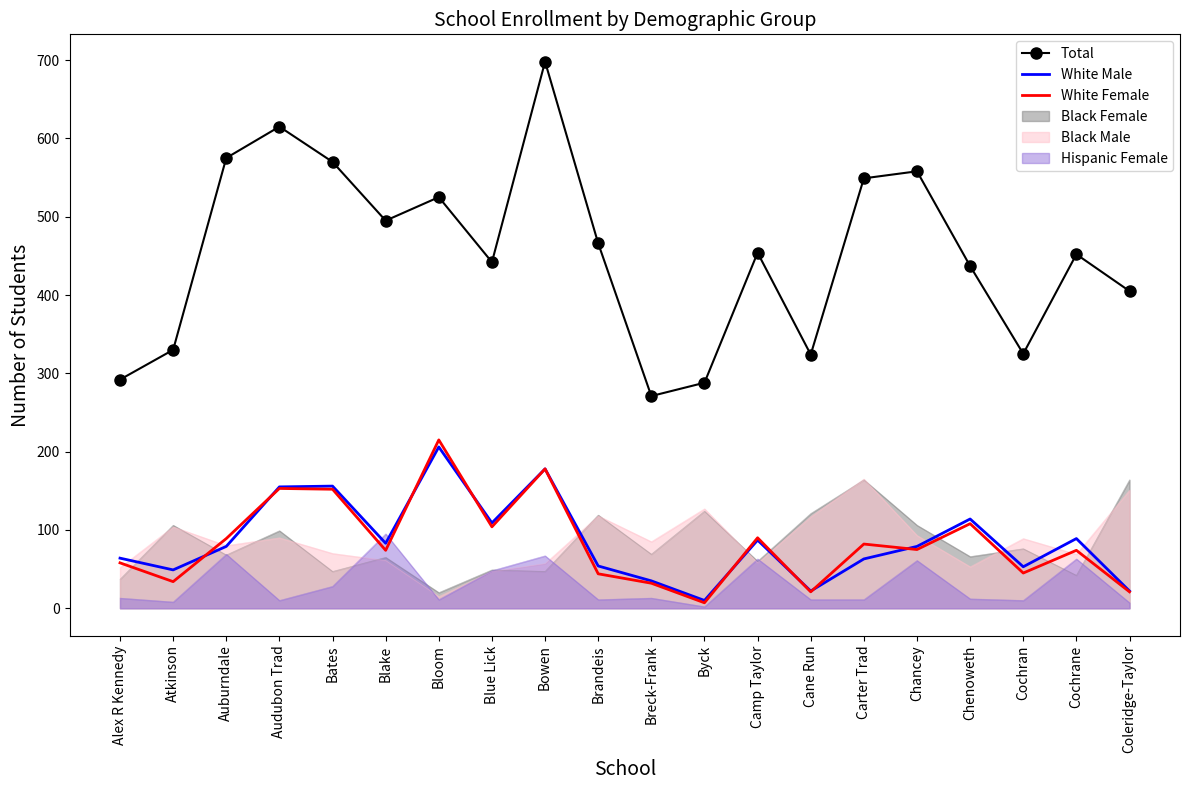

List the labels in order of Total value, largest first.

Bowen, Audubon Trad, Auburndale, Bates, Chancey, Carter Trad, Bloom, Blake, Brandeis, Camp Taylor, Cochrane, Blue Lick, Chenoweth, Coleridge-Taylor, Atkinson, Cochran, Cane Run, Alex R Kennedy, Byck, Breck-Frank